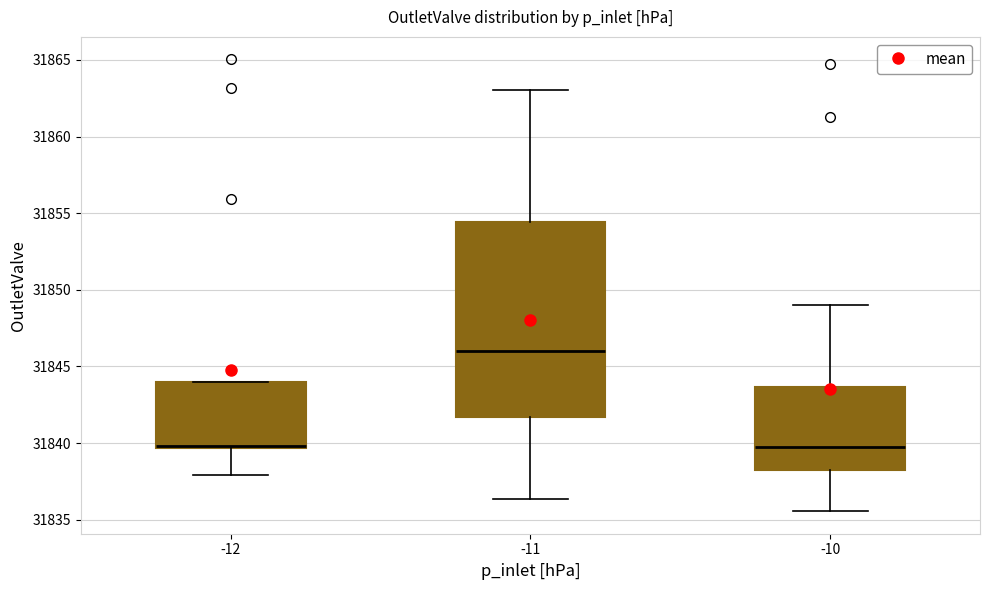

Reading left to right, read every box against the y-axis: the position of its median line, the range the box covers, and the ends of its whiskers. The values are not printed on the chart, so give them approximately, as read against the axis.

-12: median 31840.0, box 31839.5 to 31844.0, whiskers 31838.0 to 31844.0
-11: median 31846.0, box 31841.5 to 31854.5, whiskers 31836.5 to 31863.0
-10: median 31839.5, box 31838.0 to 31843.5, whiskers 31835.5 to 31849.0